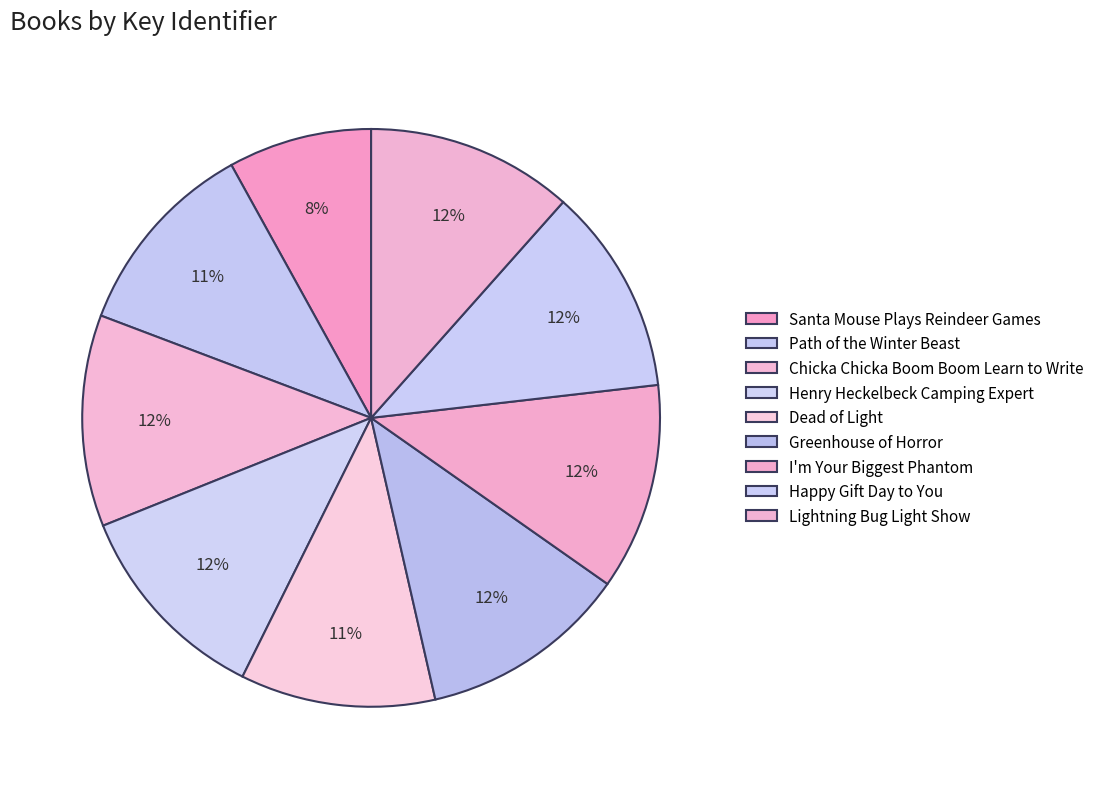

To the nearest percent, what is the average slice percentage?

11%